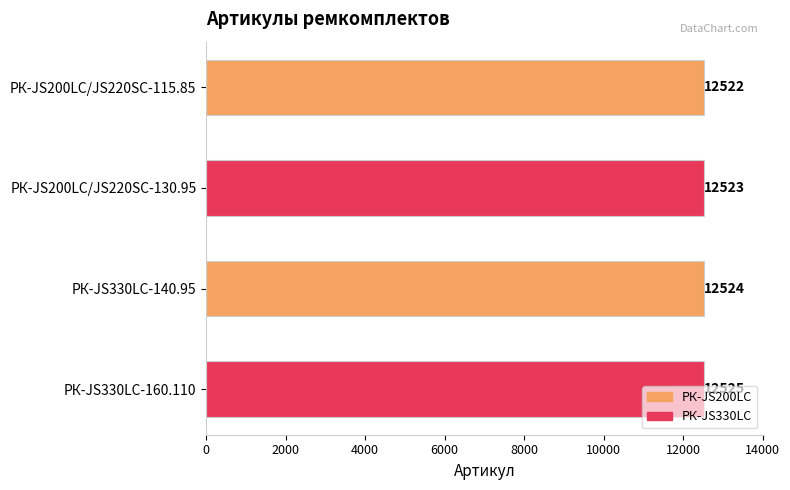

True or false: the data shows 12522 at РК-JS200LC/JS220SC-115.85.

True